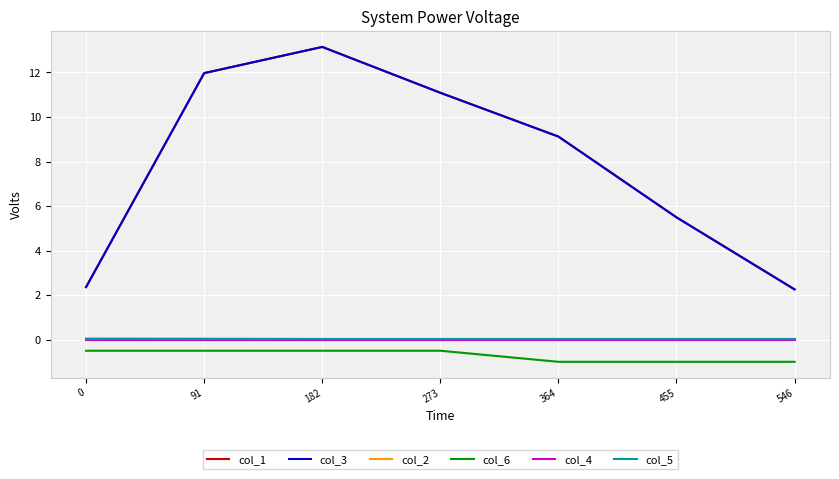

Which category has the highest value across all series?

182